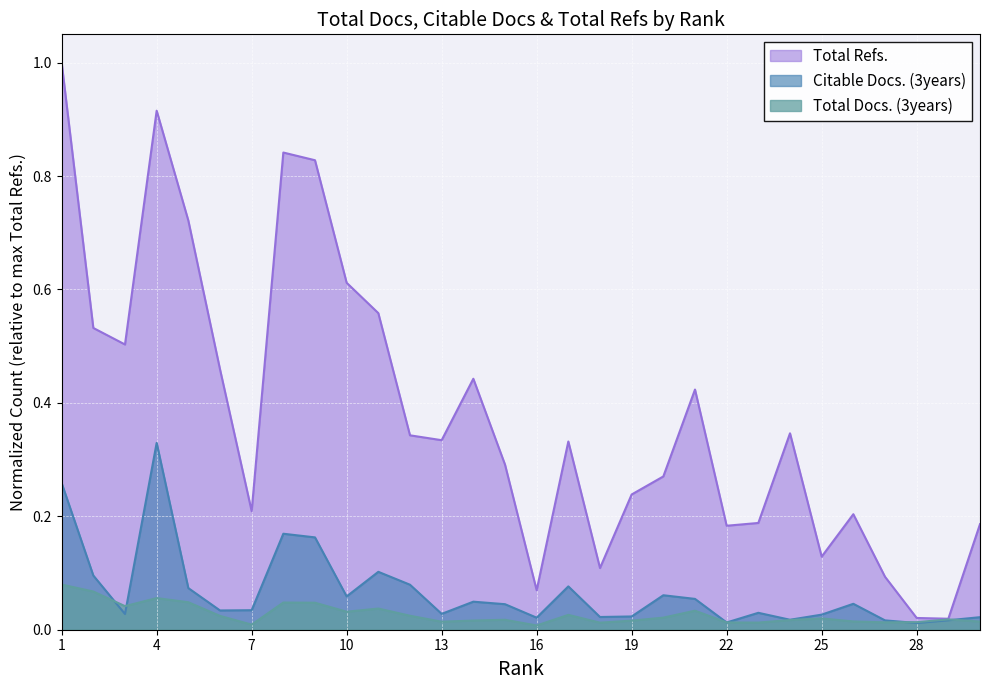

At which category is the sum across all series the highest?

1